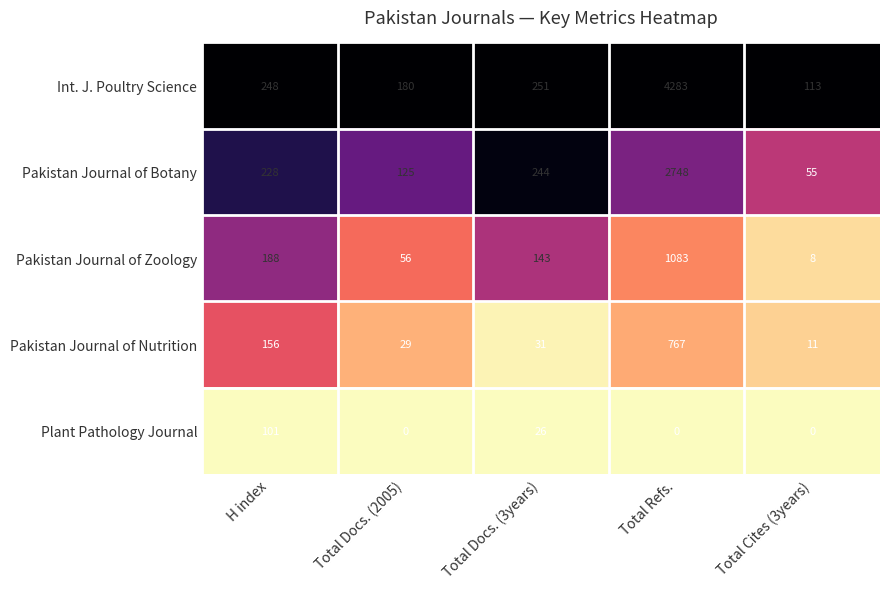

How many categories are shown in the chart?

5